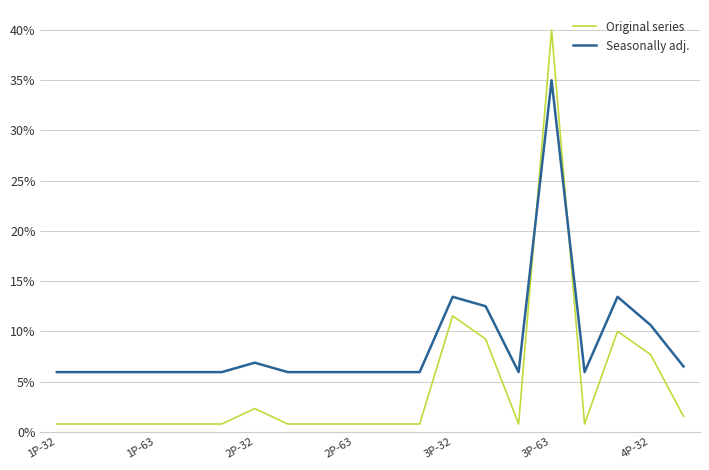

True or false: Seasonally adj. and Original series cross at least once.

True